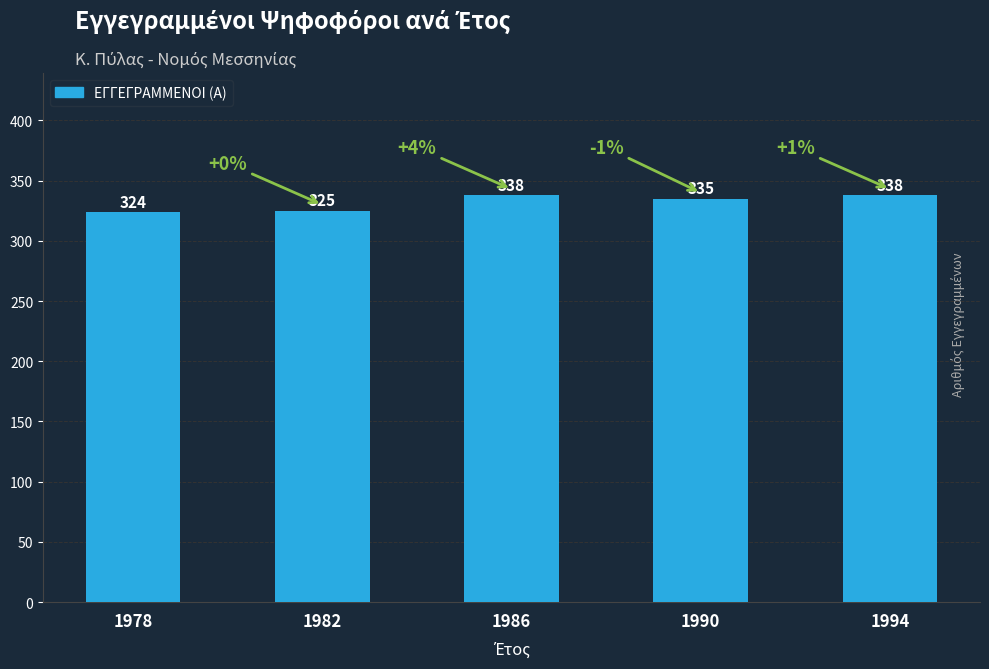

Which label corresponds to the smallest value in the chart?

1978